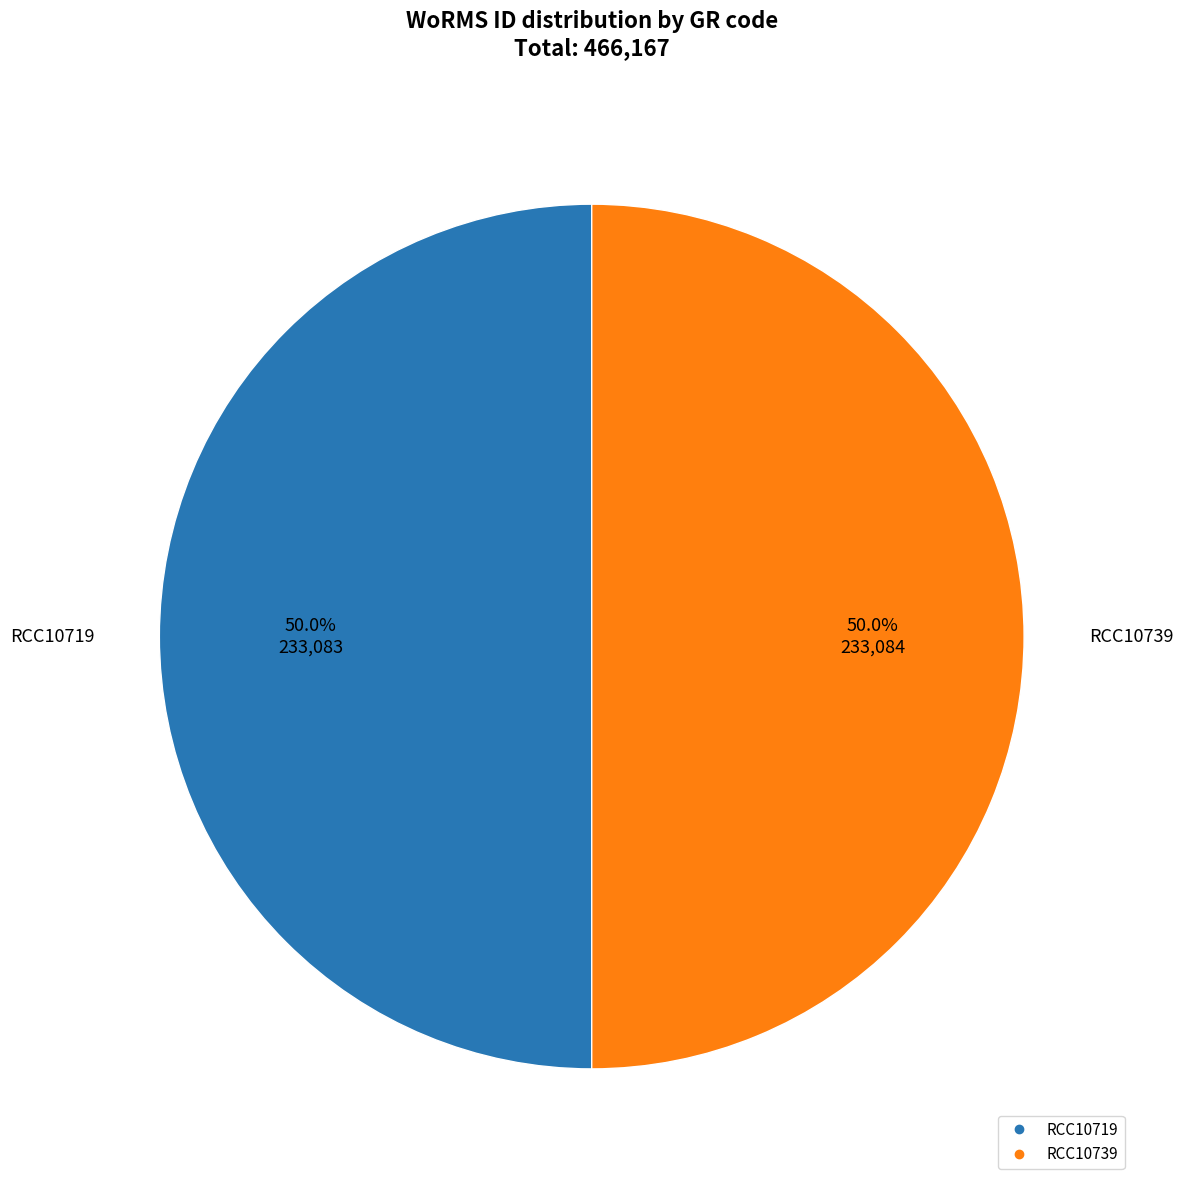

How many slices are in this pie chart?

2